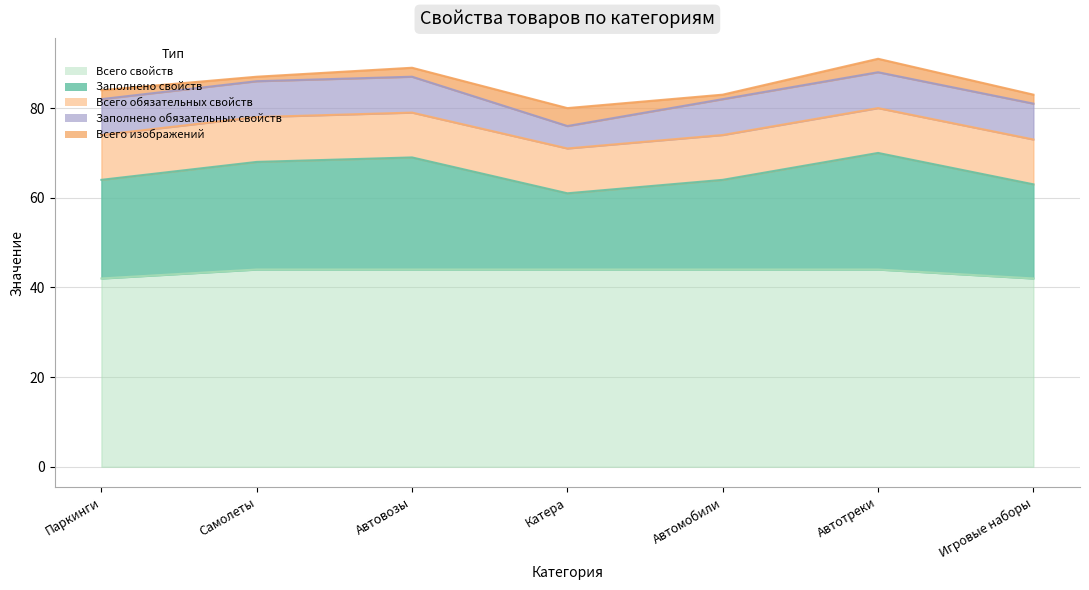

Which series has the widest spread of values?

Заполнено свойств